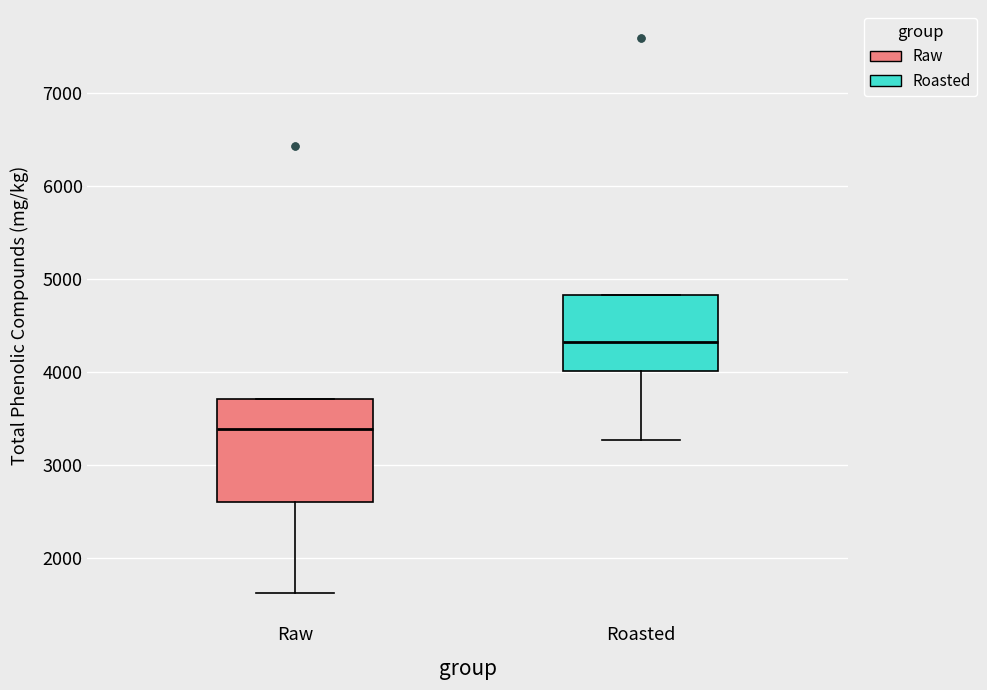

Reading left to right, transcribe this box plot: for each box, give where its median line is, the range the box spans, and where its two whiskers end, as read against the y-axis. The values are not printed on the chart, so give them approximately, as read against the axis.

Raw: median 3400, box 2600 to 3700, whiskers 1600 to 3700
Roasted: median 4300, box 4000 to 4800, whiskers 3300 to 4800